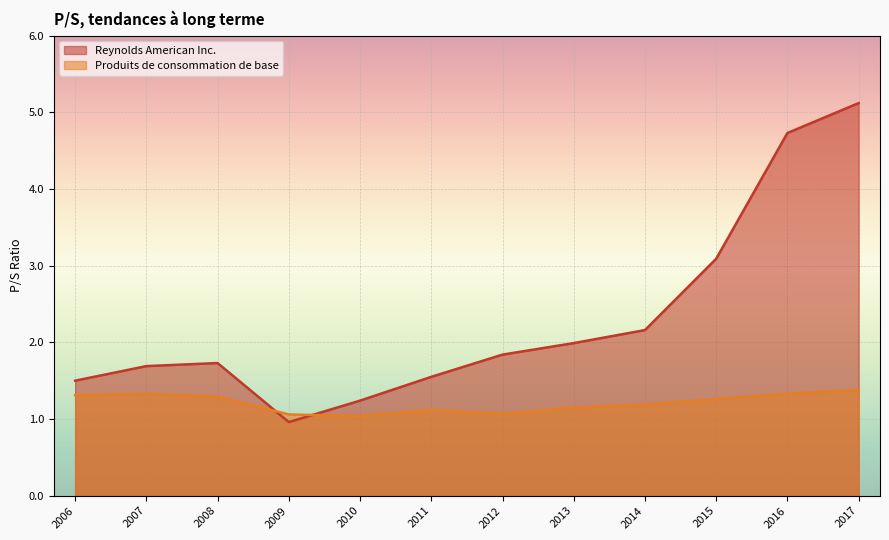

How many lines are shown in the chart?

2